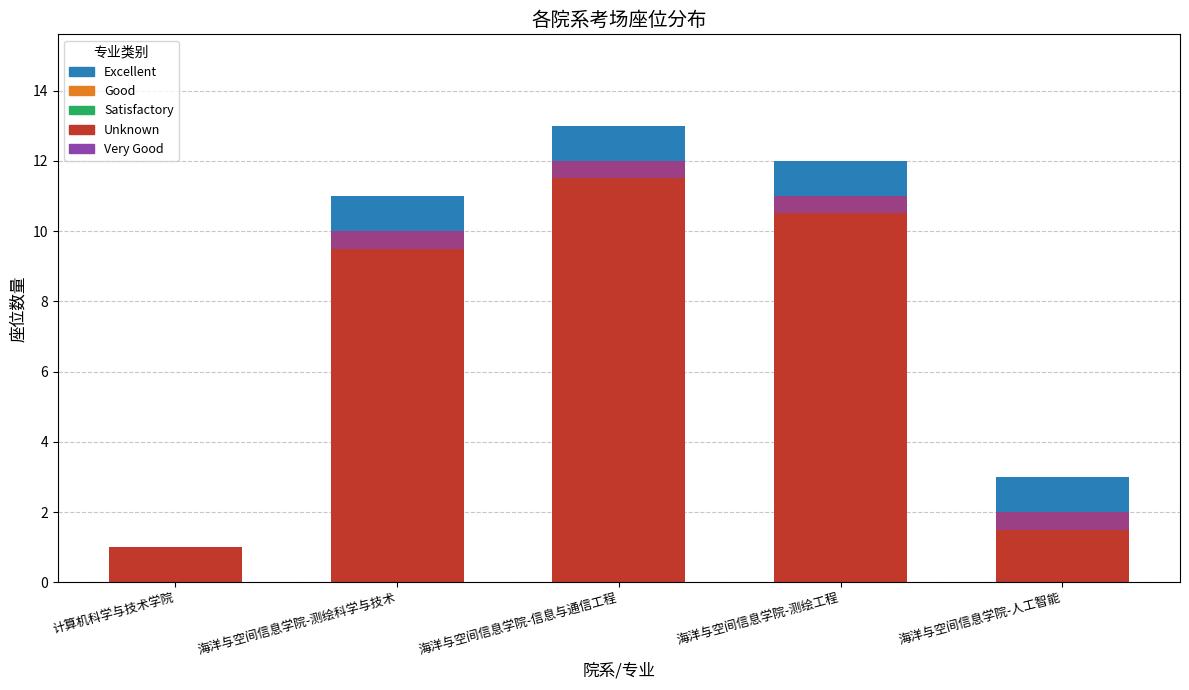

Reading right to left, transcribe all the data shown in this chart.

Unknown: 2	11	12	10	1
Excellent: 1	1	1	1	0